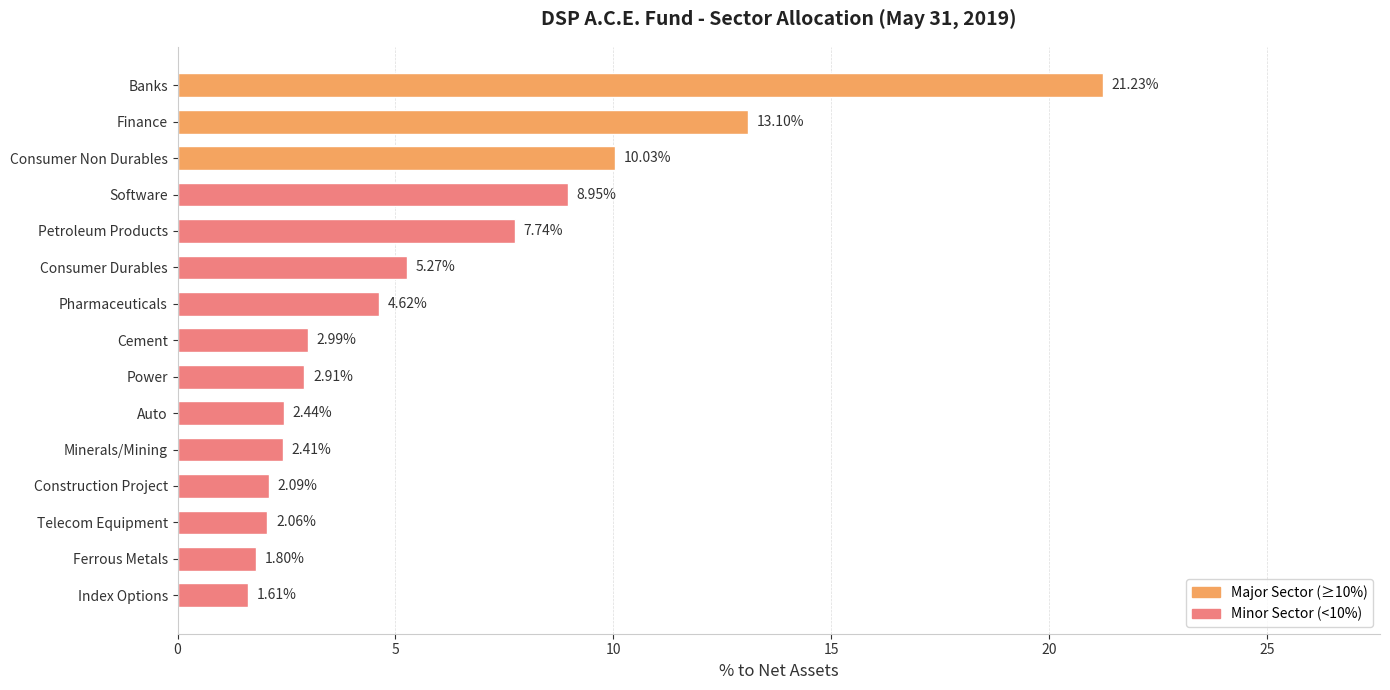

Between Banks and Petroleum Products, which is larger?

Banks